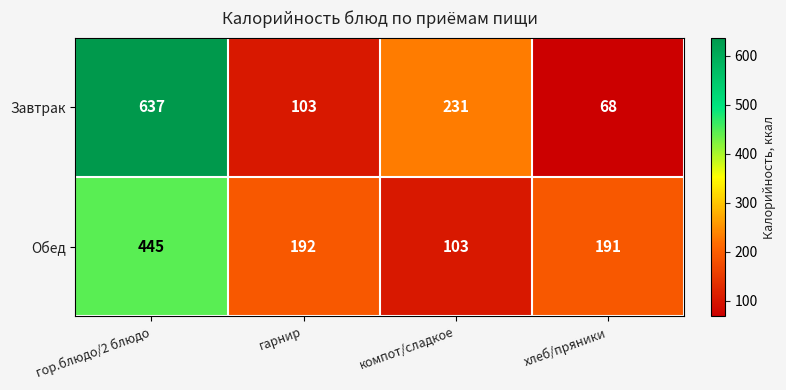

What is the sum of the Завтрак values at гор.блюдо/2 блюдо and хлеб/пряники?

705